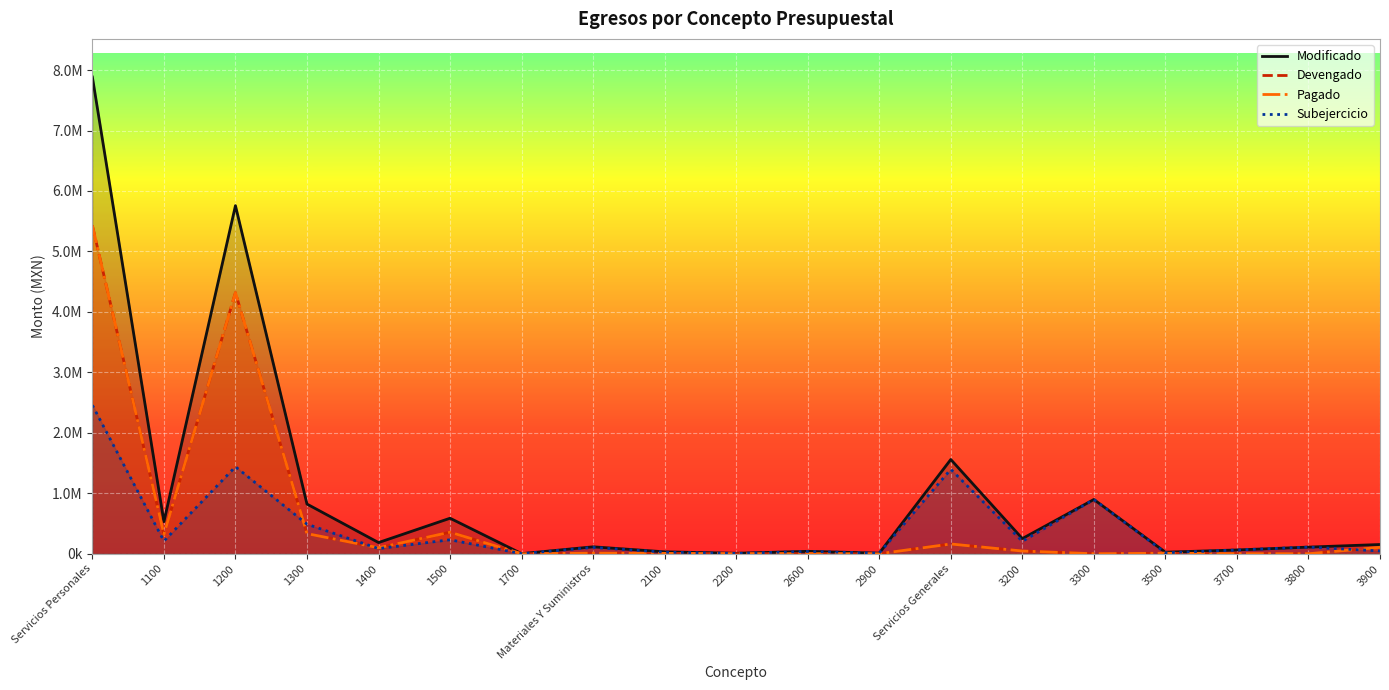

What position from the left is 3700?

17